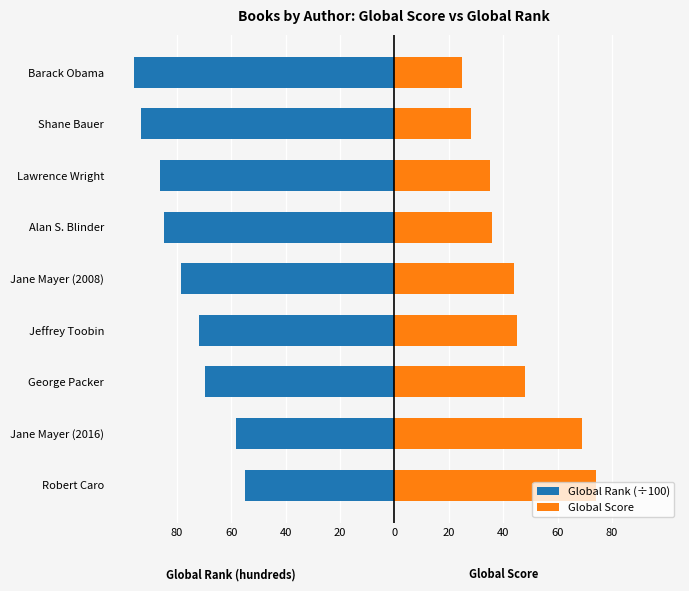

How many bars are there in total?

18